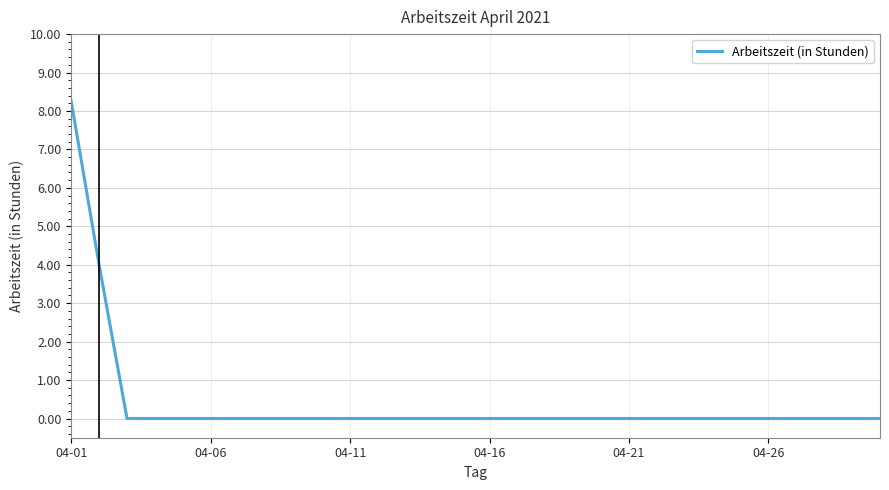

The chart shows a value of 0.0 at 04-16. True or false?

True